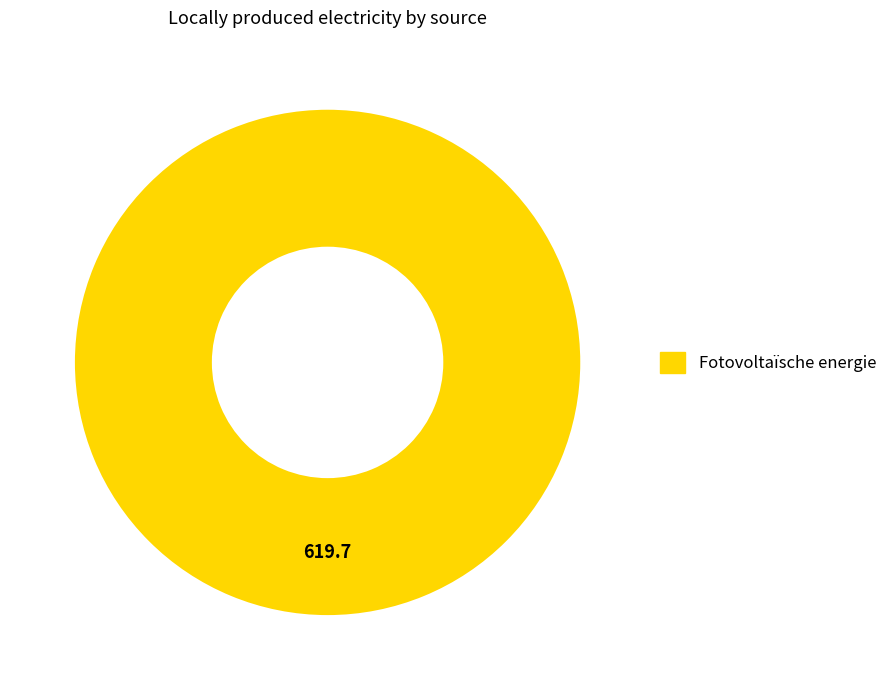

Is there any slice that represents more than half of the pie?

Yes